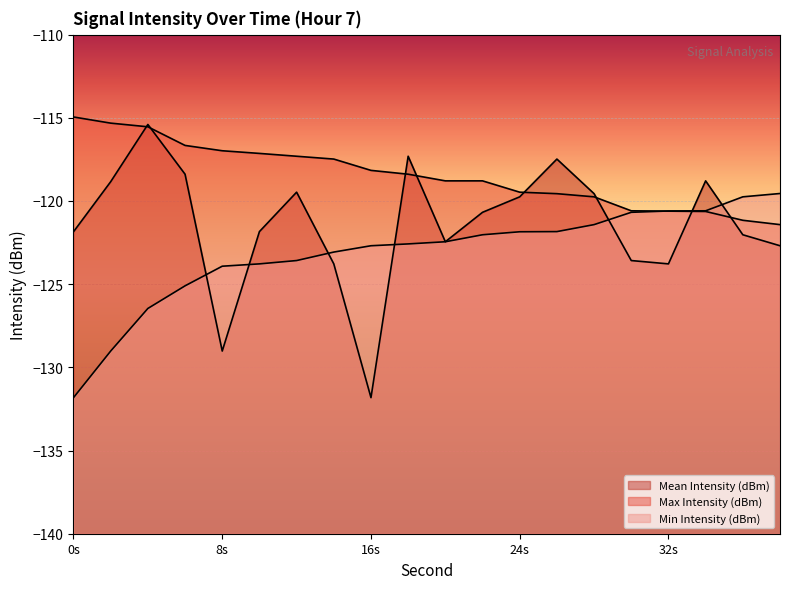

What is the sum of all Mean Intensity (dBm) values?

-2428.5